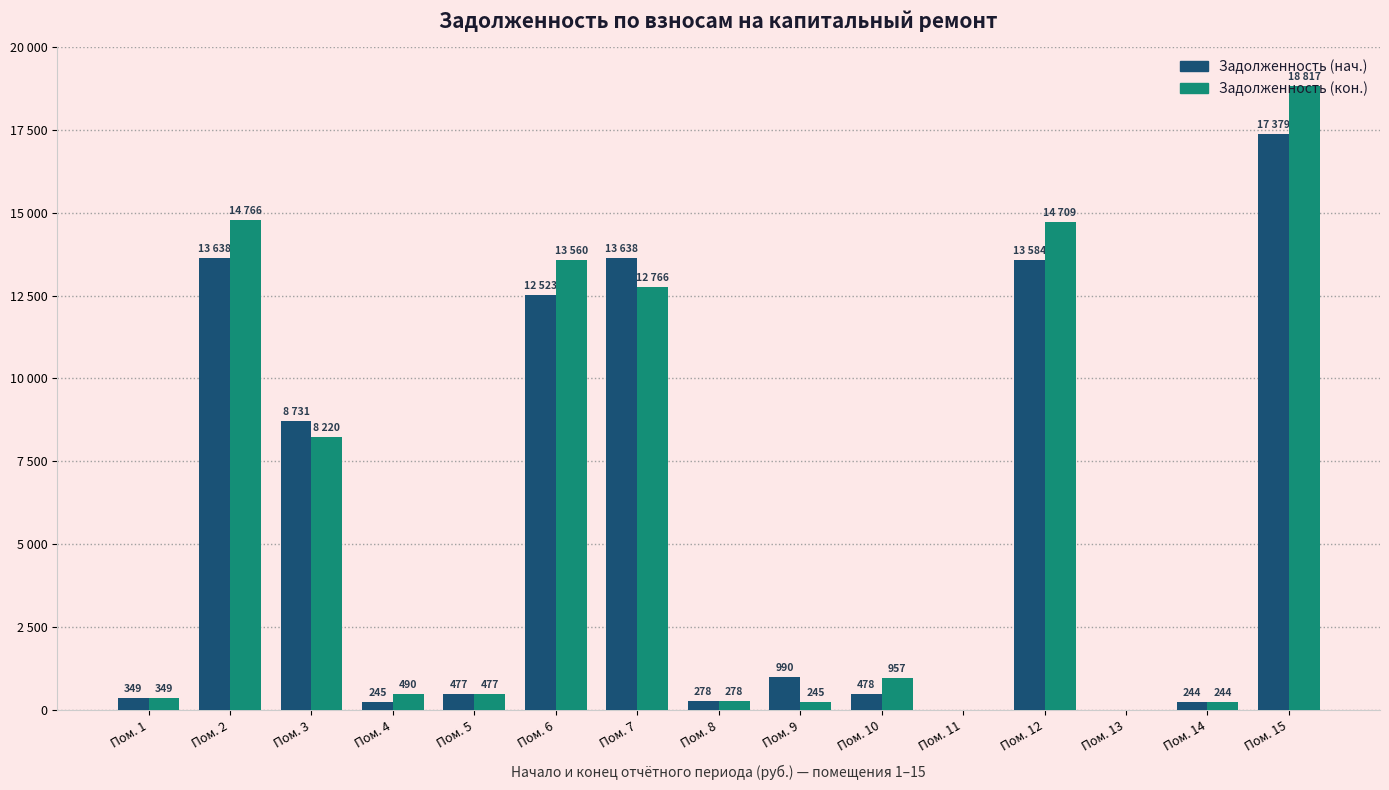

List the series in order of their peak value, lowest first.

Задолженность (нач.), Задолженность (кон.)